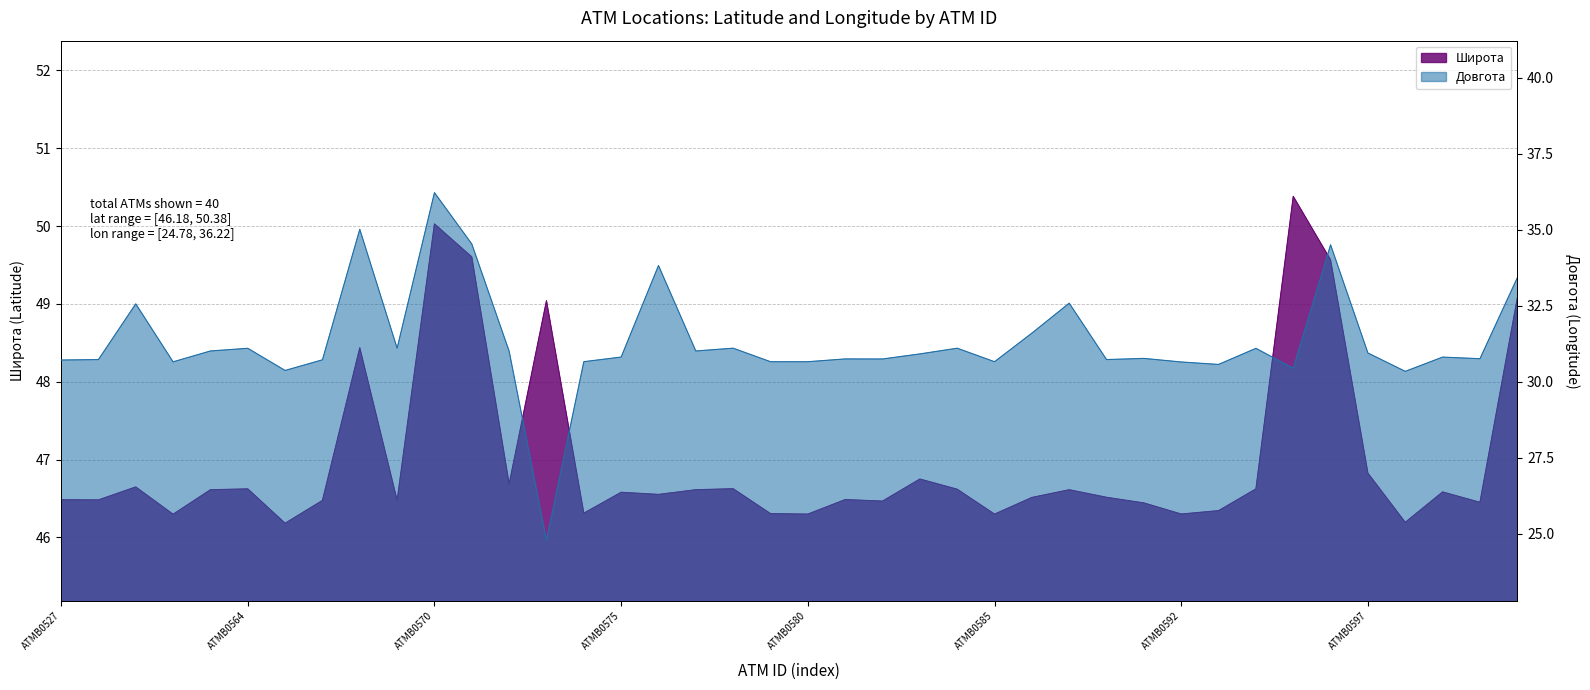

Which category has the lowest value in the Довгота series?

ATMB0573